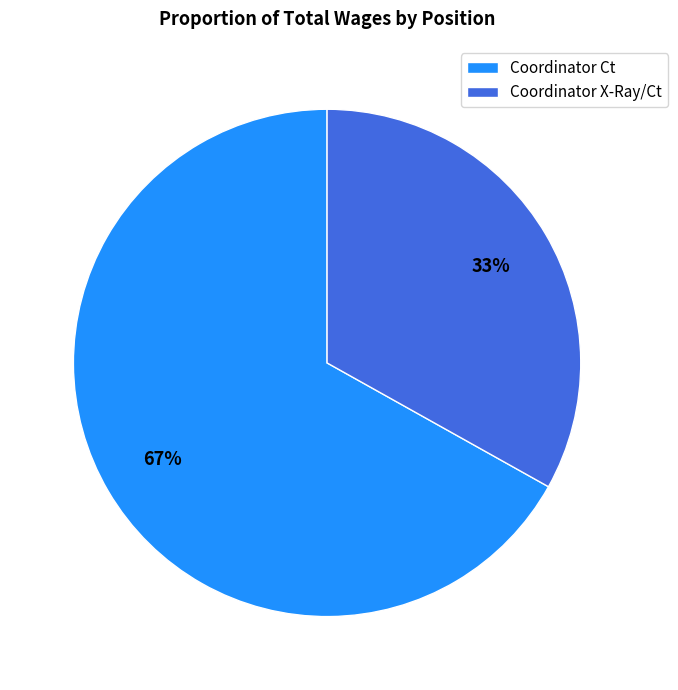

To the nearest percent, what percentage of the pie is Coordinator Ct?

67%